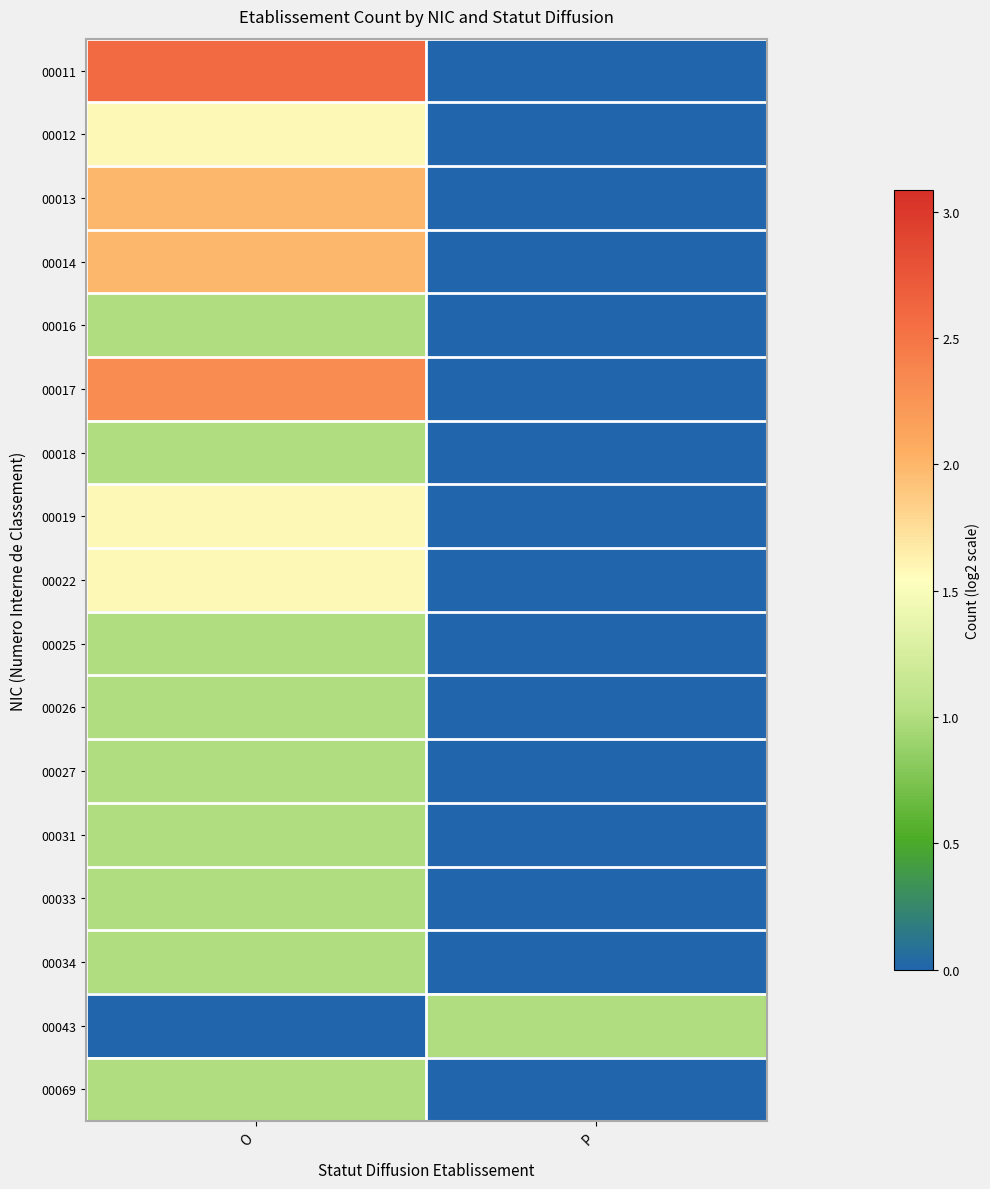

Which series changed the most between O and P?

00011